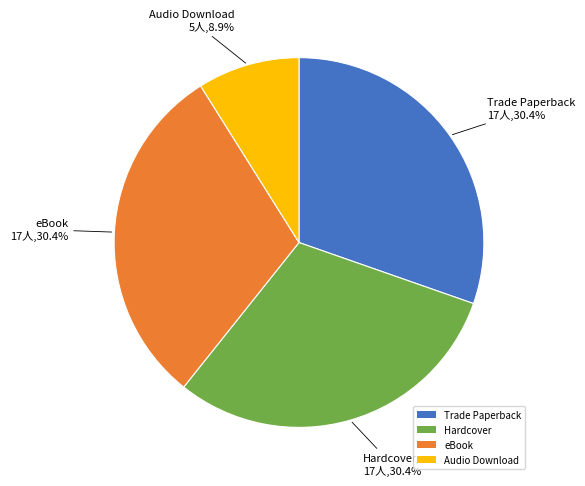

Count the number of slices in the pie.

4